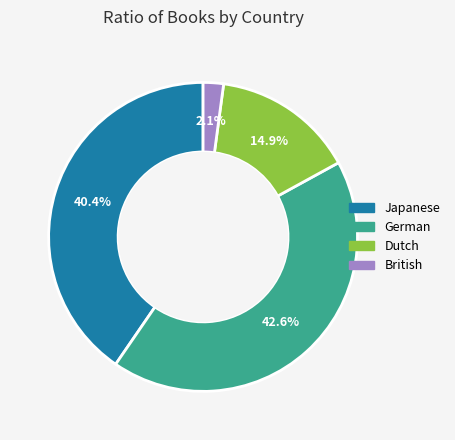

What is the total percentage of German and British?

44.7%